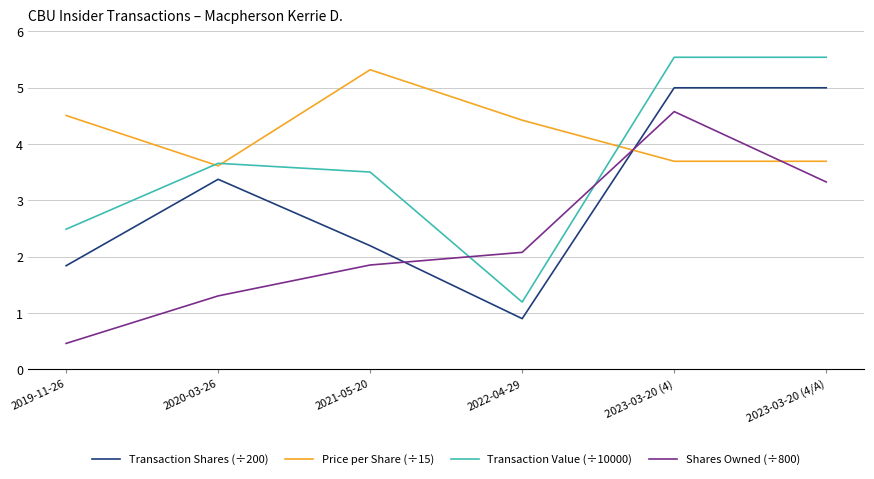

Which series changed the most between 2021-05-20 and 2023-03-20 (4/A)?

Transaction Shares (÷200)